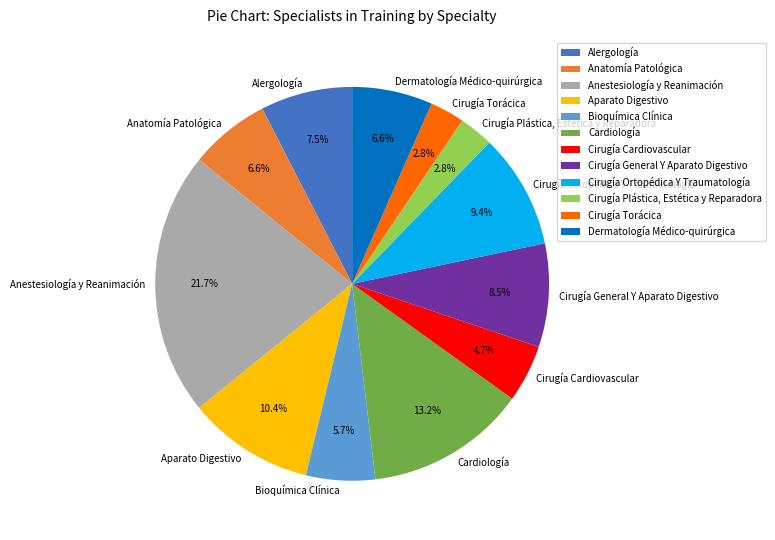

How many slices are in this pie chart?

12